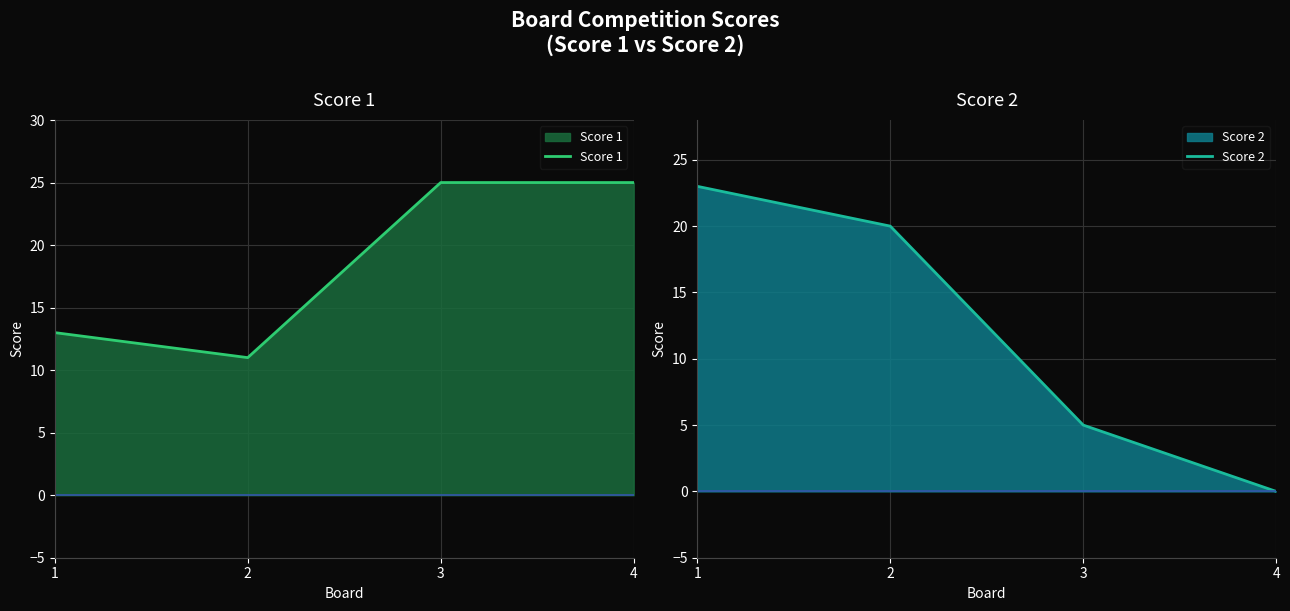

Read the Score 2 value at 2.

20